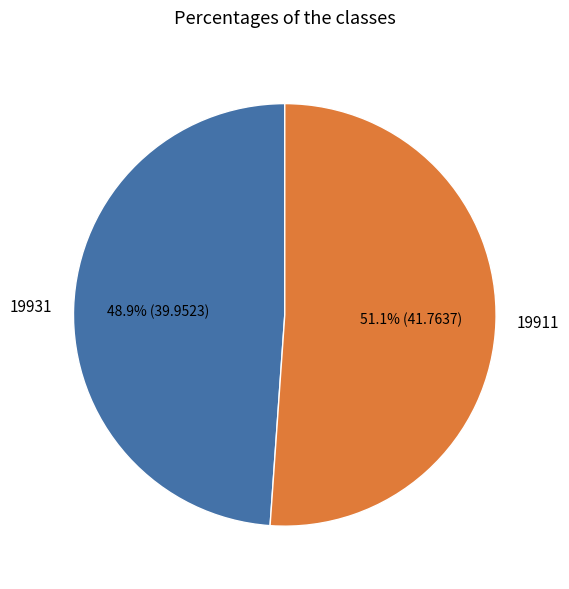

True or false: 19911 accounts for 37% of the total.

False